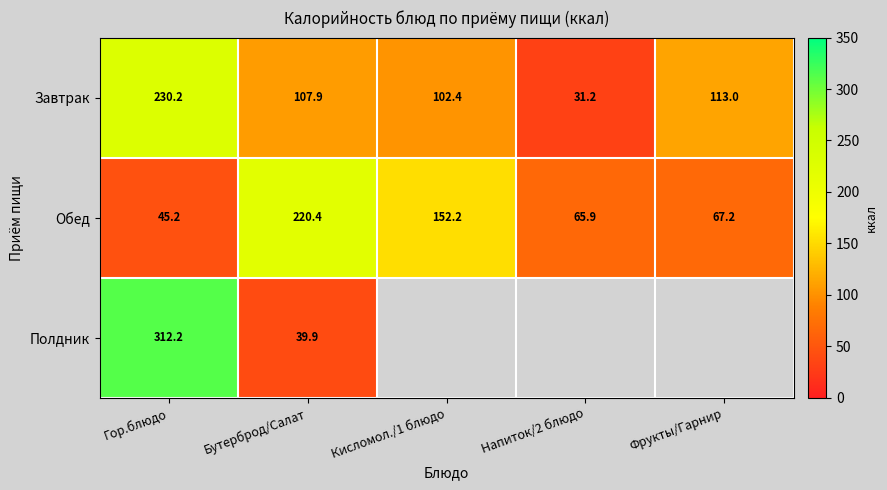

The value of Полдник at Бутерброд/Салат is 59.9. True or false?

False